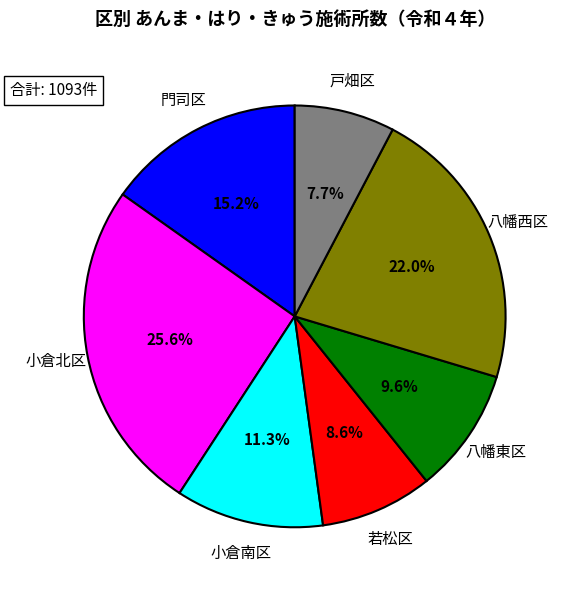

Does any single category account for the majority?

No